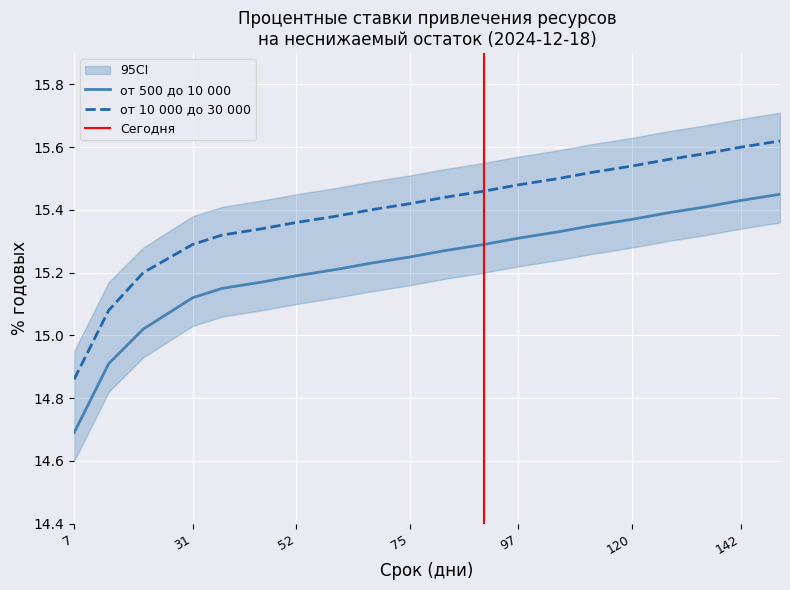

How many data points does each series have?

20